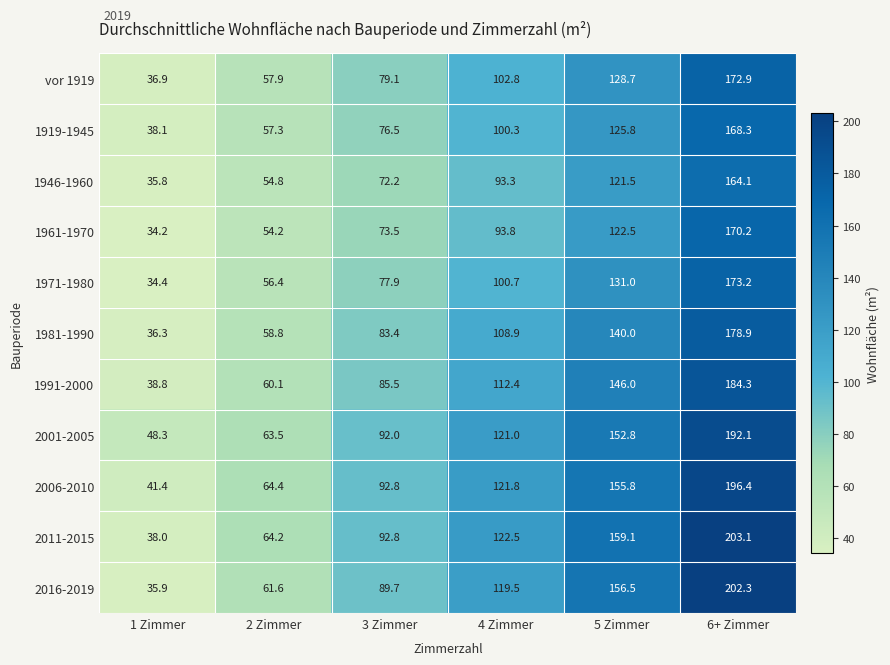

The 2011-2015 series shows 16.4 at 1 Zimmer. True or false?

False